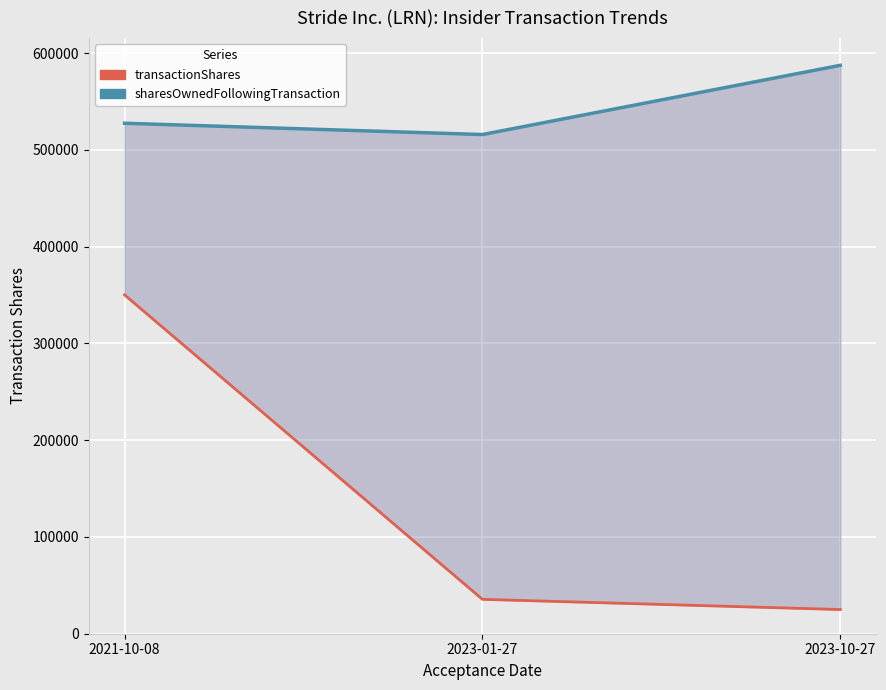

Which series changed the most between 2021-10-08 and 2023-10-27?

transactionShares